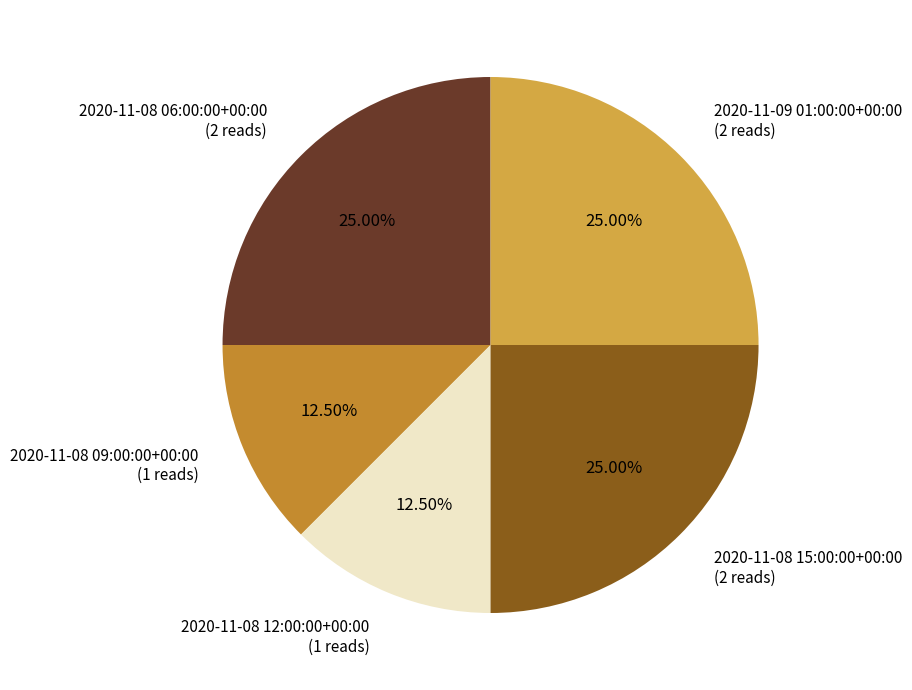

Does any single category account for the majority?

No